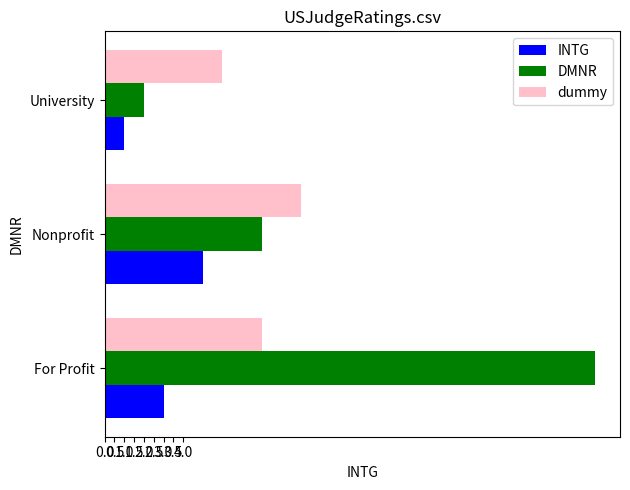

Count the number of data series in this chart.

3